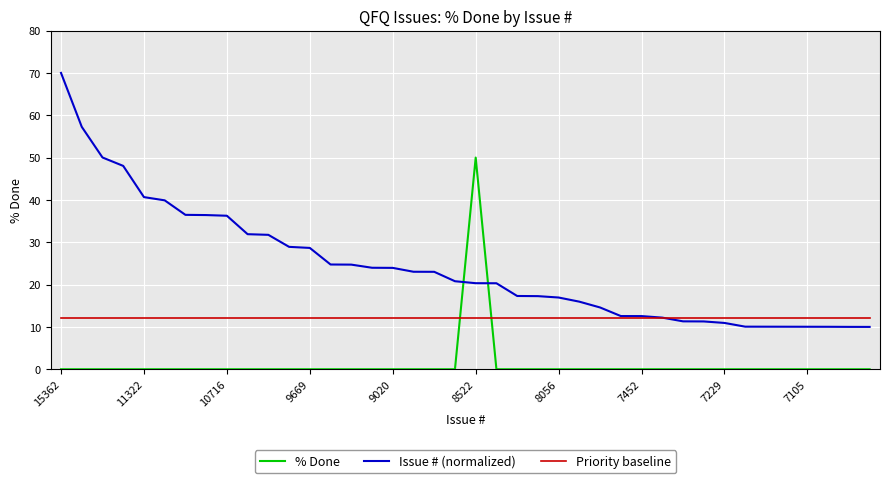

How many distinct data groups are displayed?

3